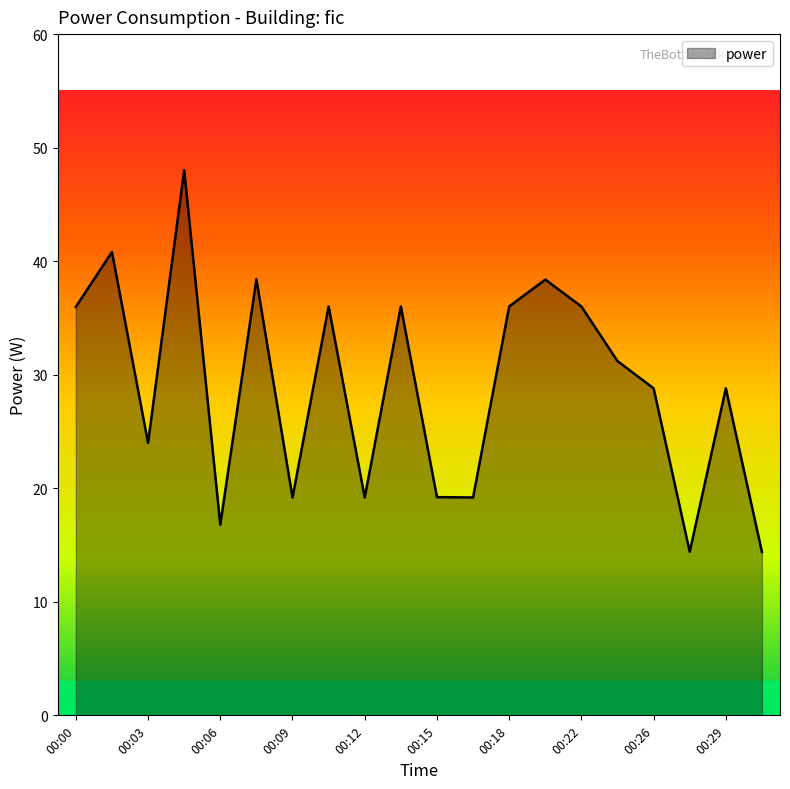

What is the smallest value displayed?

14.4